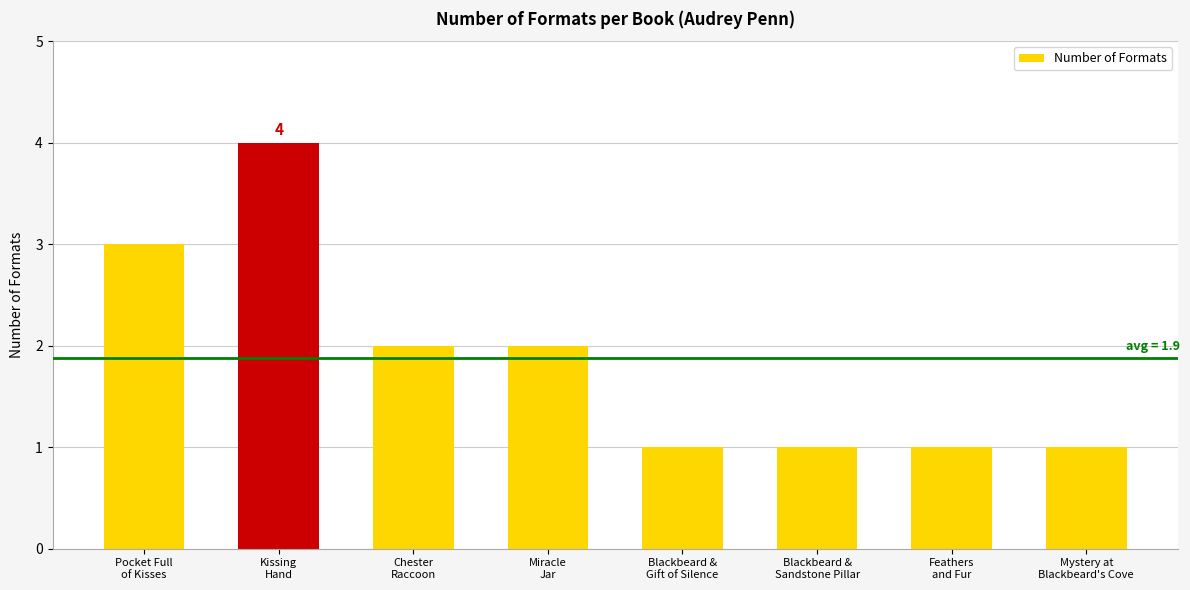

How many bars are there in total?

8